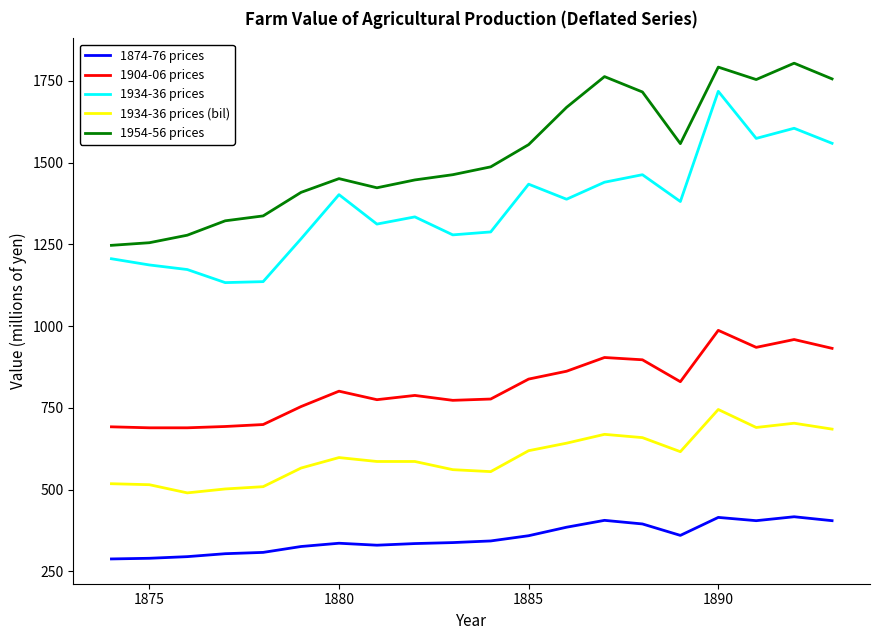

Rank the series by their maximum value, from highest to lowest.

1954-56 prices, 1934-36 prices, 1904-06 prices, 1934-36 prices (bil), 1874-76 prices